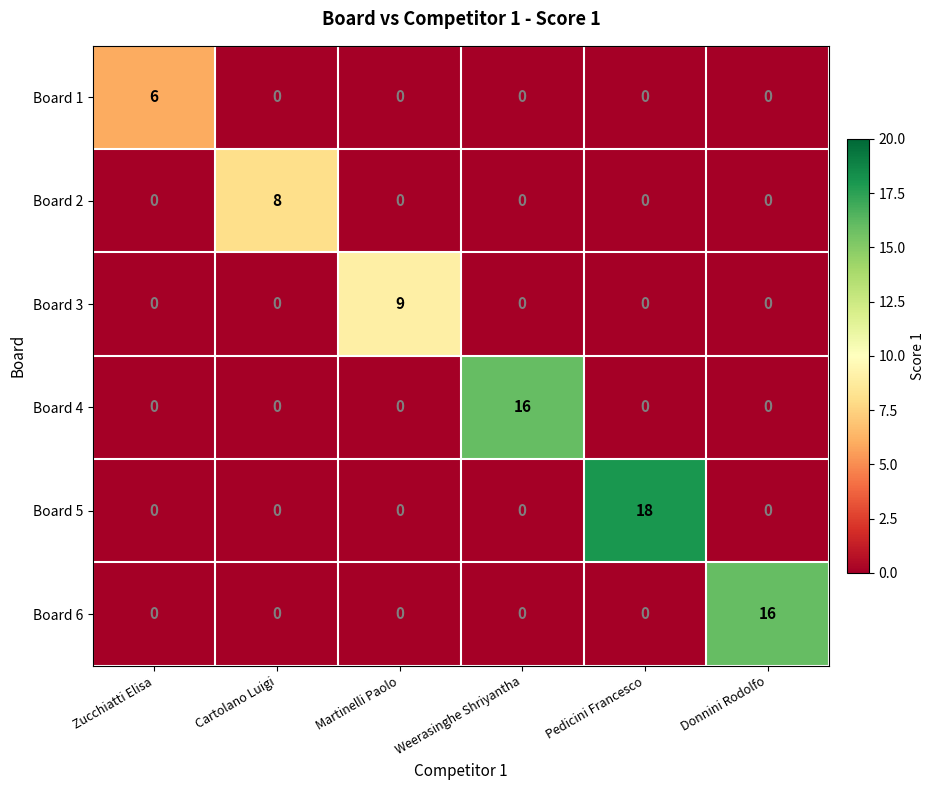

What is the highest value of the Board 5 series?

18